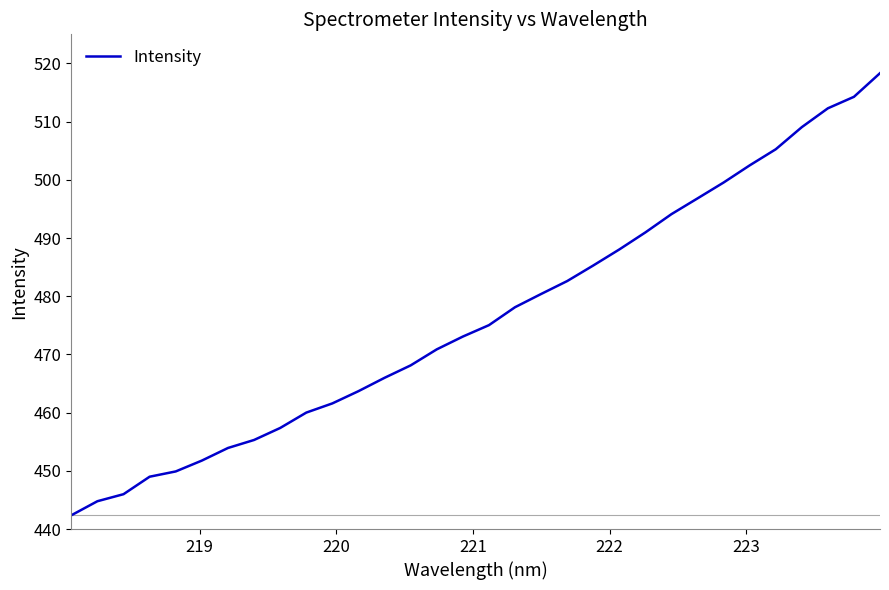

What is the minimum value shown in the chart?

442.4